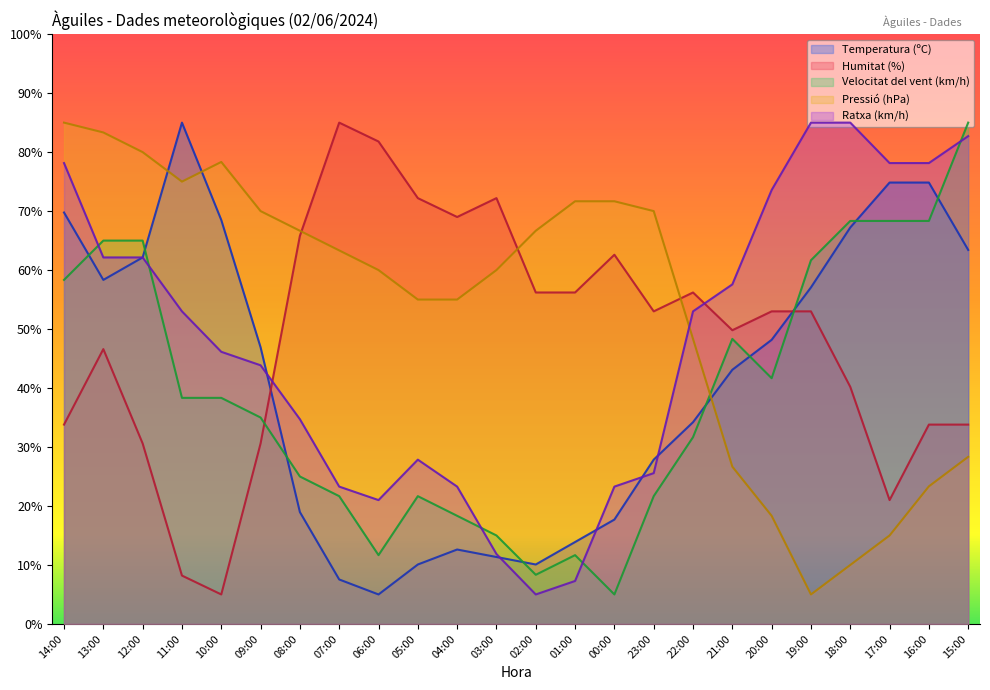

What position from the left is 20:00?

19